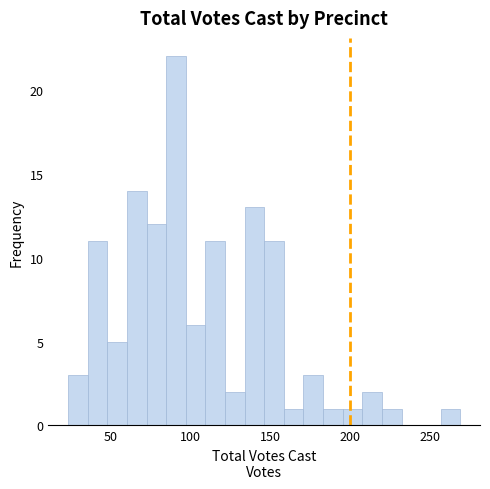

Read against the x-axis, roughly where is the centre of the tallest bar?

90